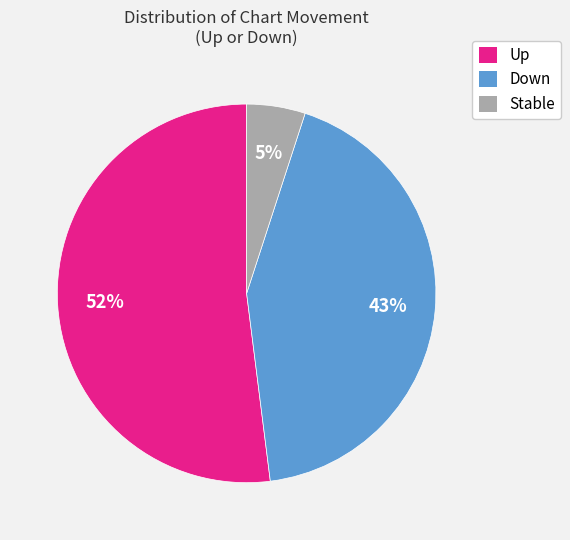

Is it true that Down is 37% of the pie?

False